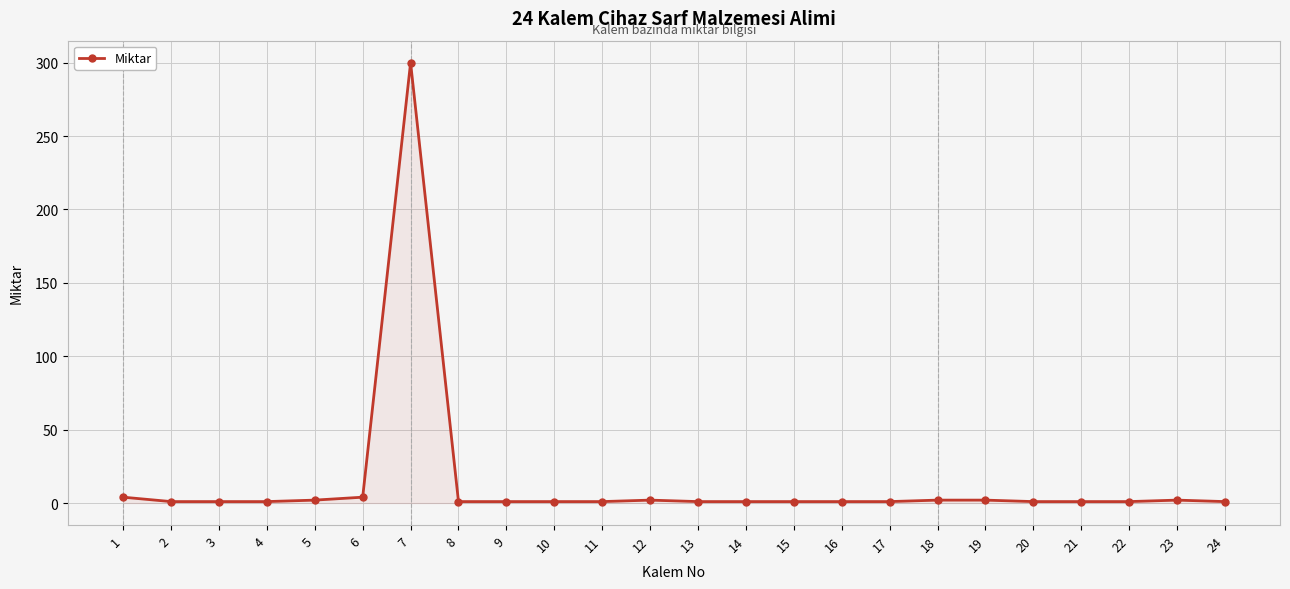

What is the difference between the maximum and minimum values?

299